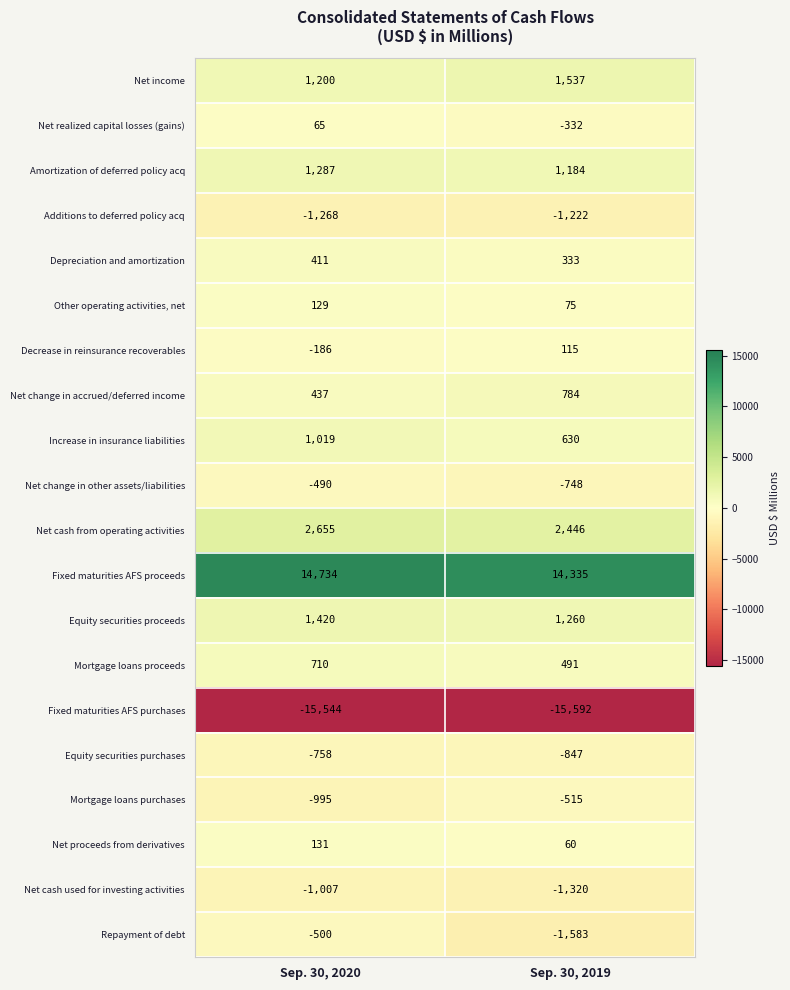

True or false: Mortgage loans proceeds has a value of 104 at Sep. 30, 2019.

False